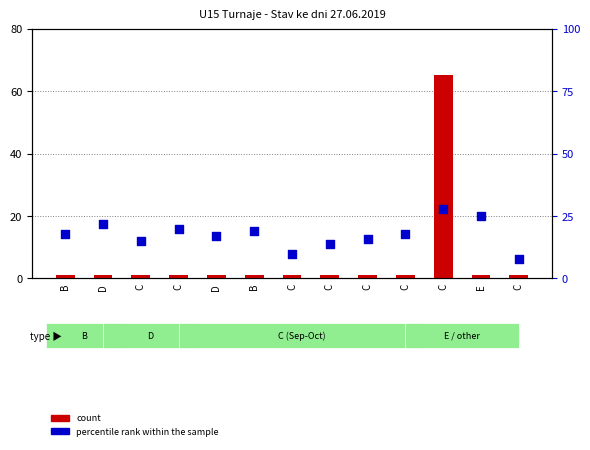

Which series has the largest Y range (max minus min)?

count